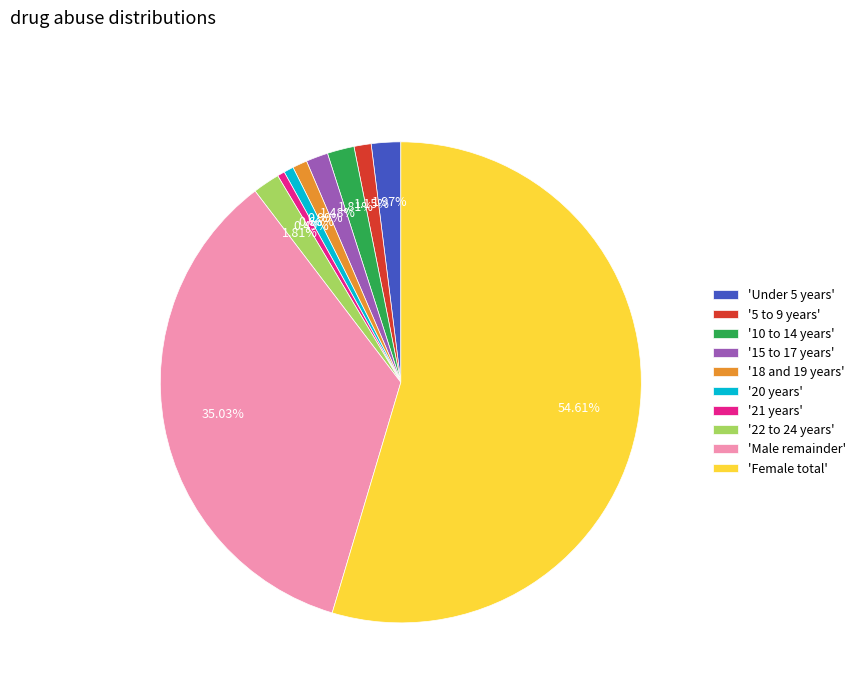

Which slice is the largest?

'Female total'